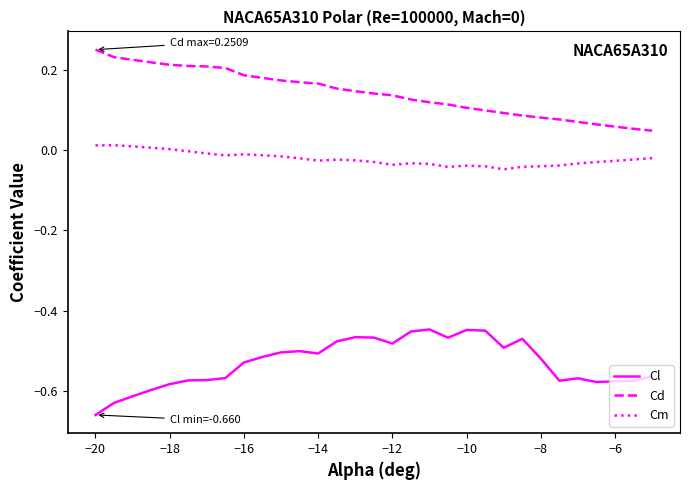

List the series in order of their overall mean, lowest first.

Cl, Cm, Cd